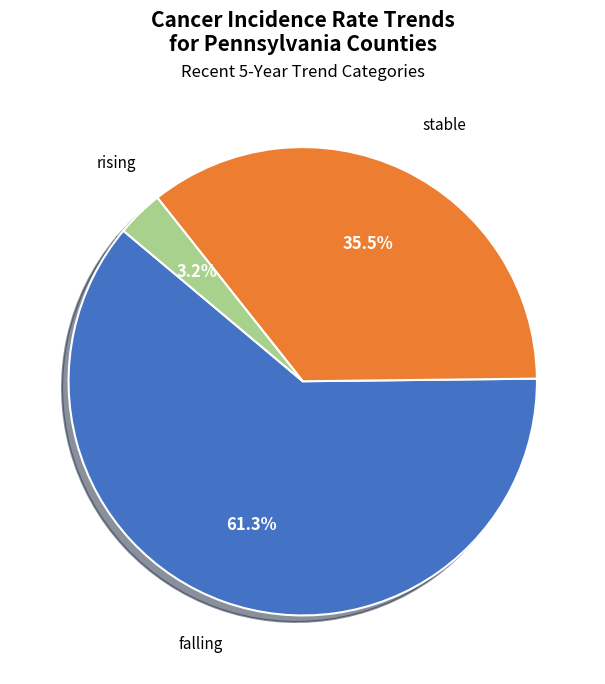

Is there a majority slice in this chart?

Yes